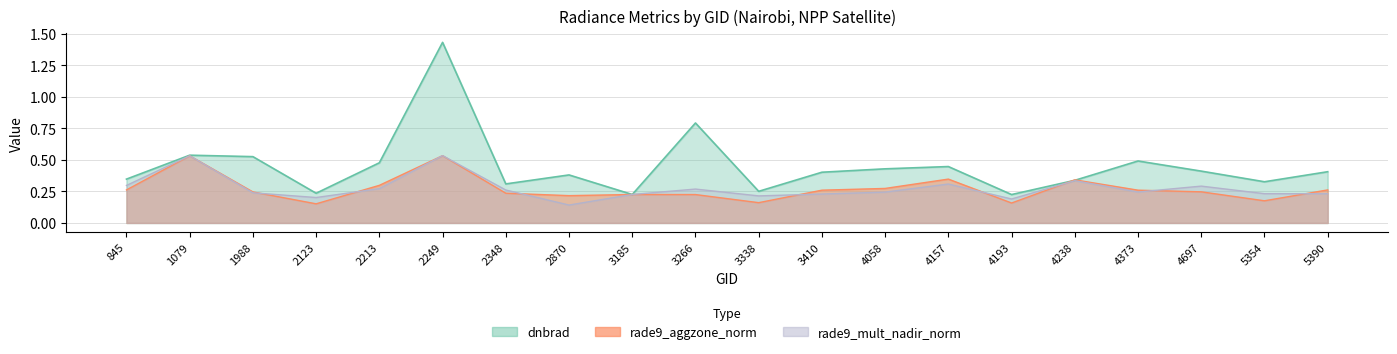

List the series in order of their peak value, lowest first.

rade9_aggzone_norm, rade9_mult_nadir_norm, dnbrad